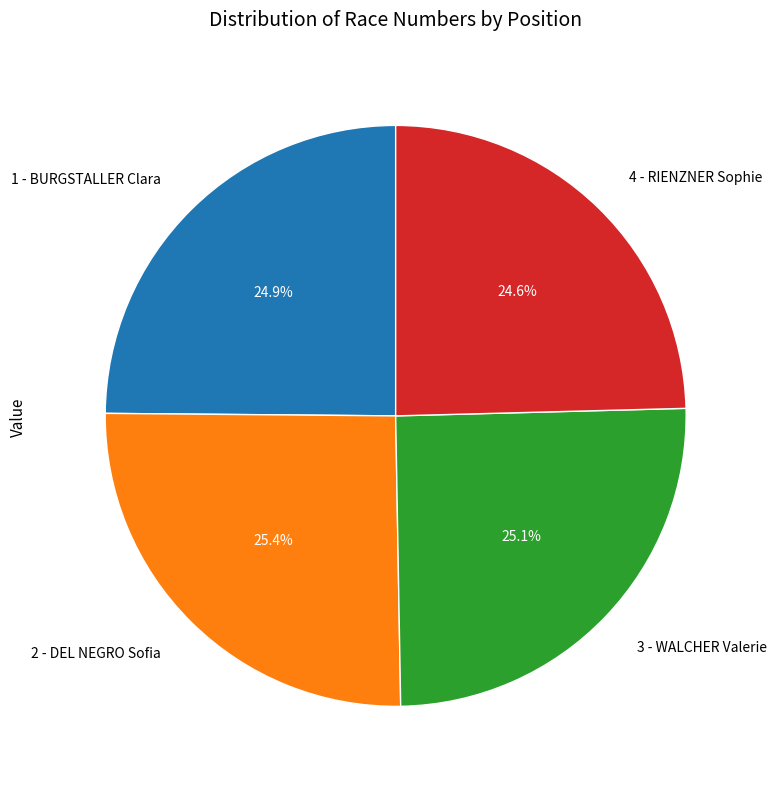

To the nearest percent, what is the difference between the 2 - DEL NEGRO Sofia and 4 - RIENZNER Sophie slice percentages?

1%